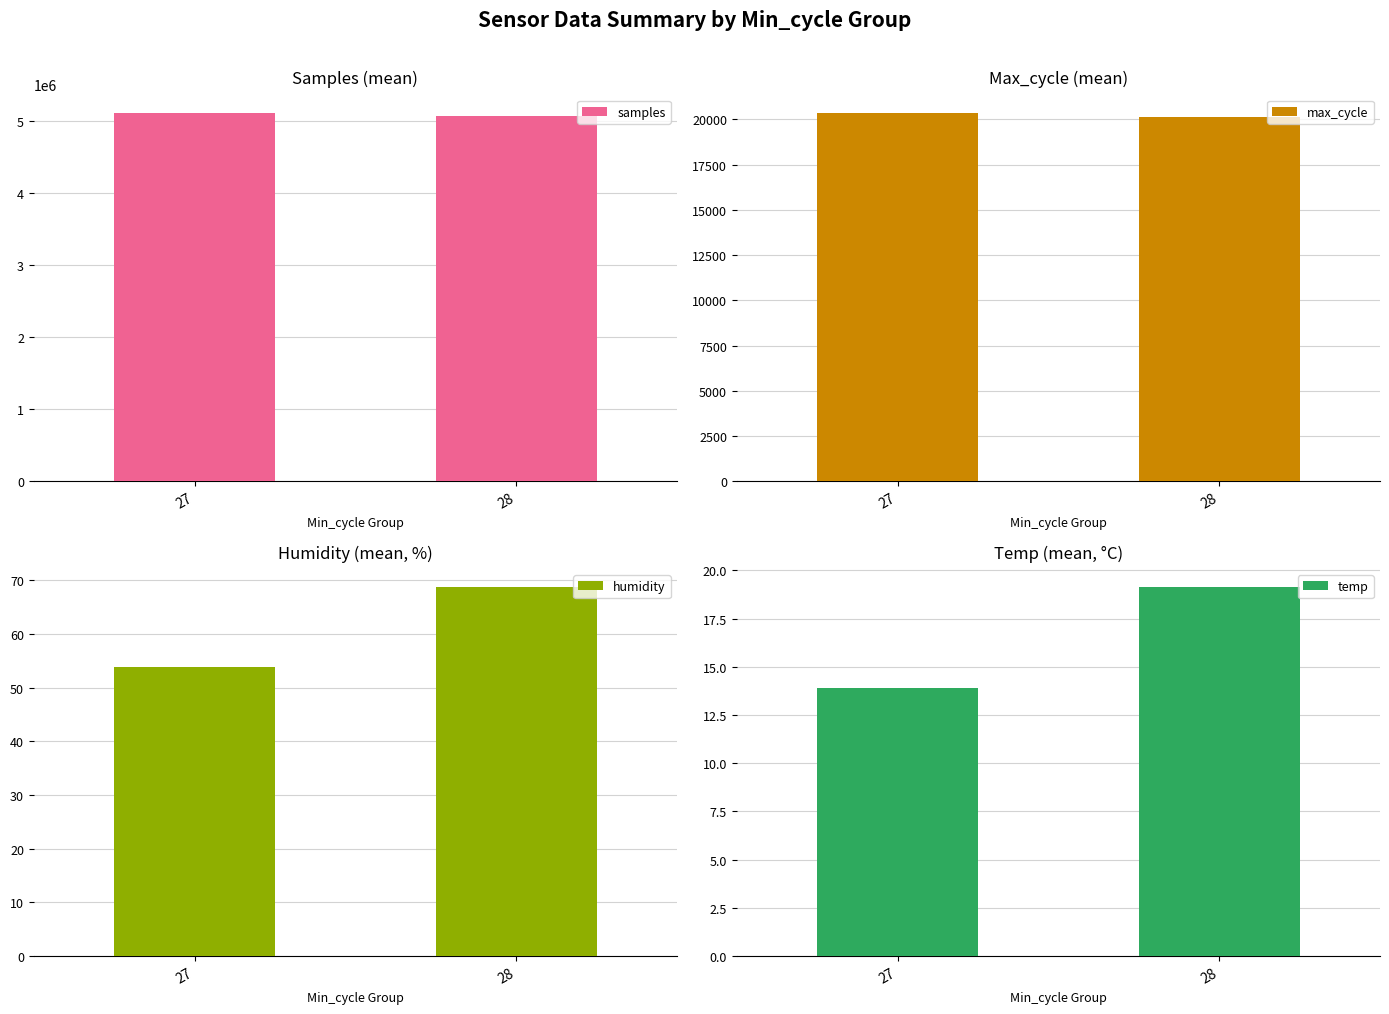

What is the sum of the temp values at 27 and 28?

33.0